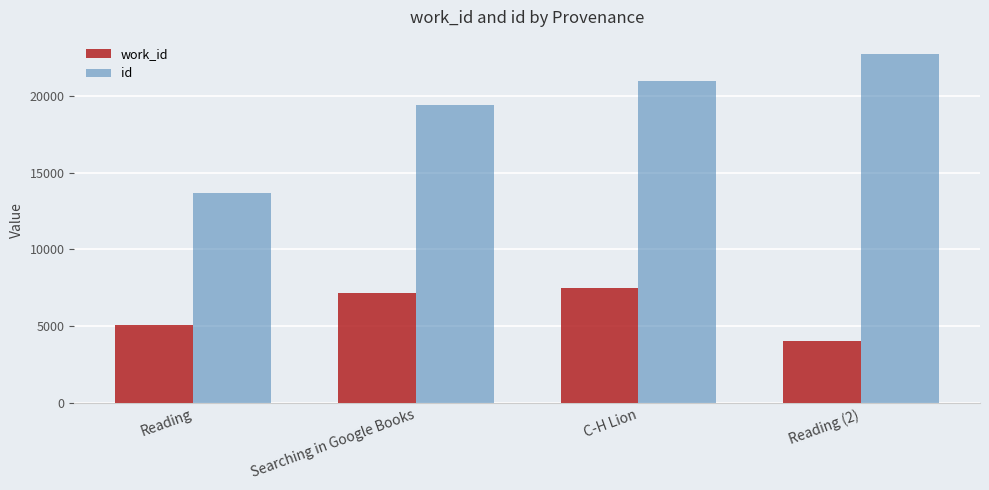

Reading left to right, extract all data points from this chart.

work_id: Reading=5088	Searching in Google Books=7159	C-H Lion=7476	Reading (2)=4024
id: Reading=13687	Searching in Google Books=19435	C-H Lion=20949	Reading (2)=22711